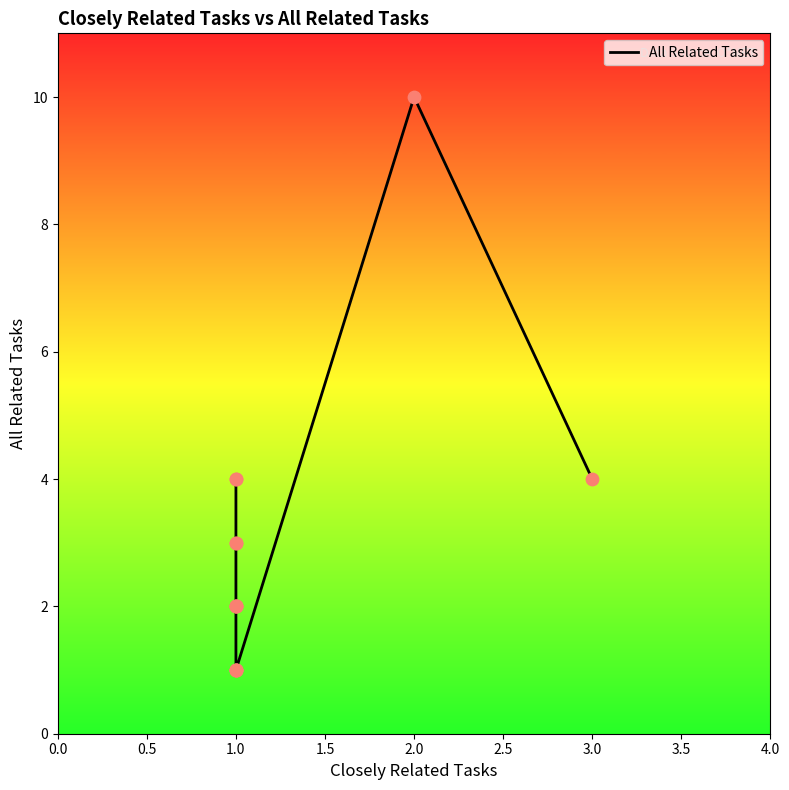

Between 2.0 and 9, which is larger?

2.0